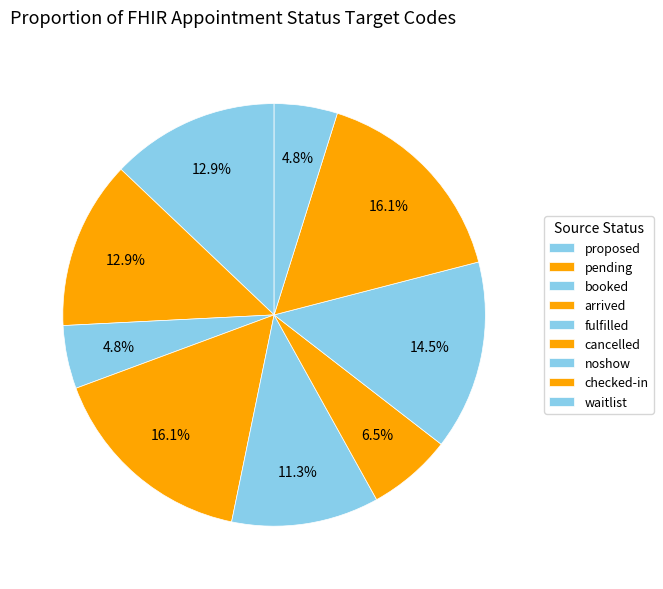

Count the number of slices in the pie.

9